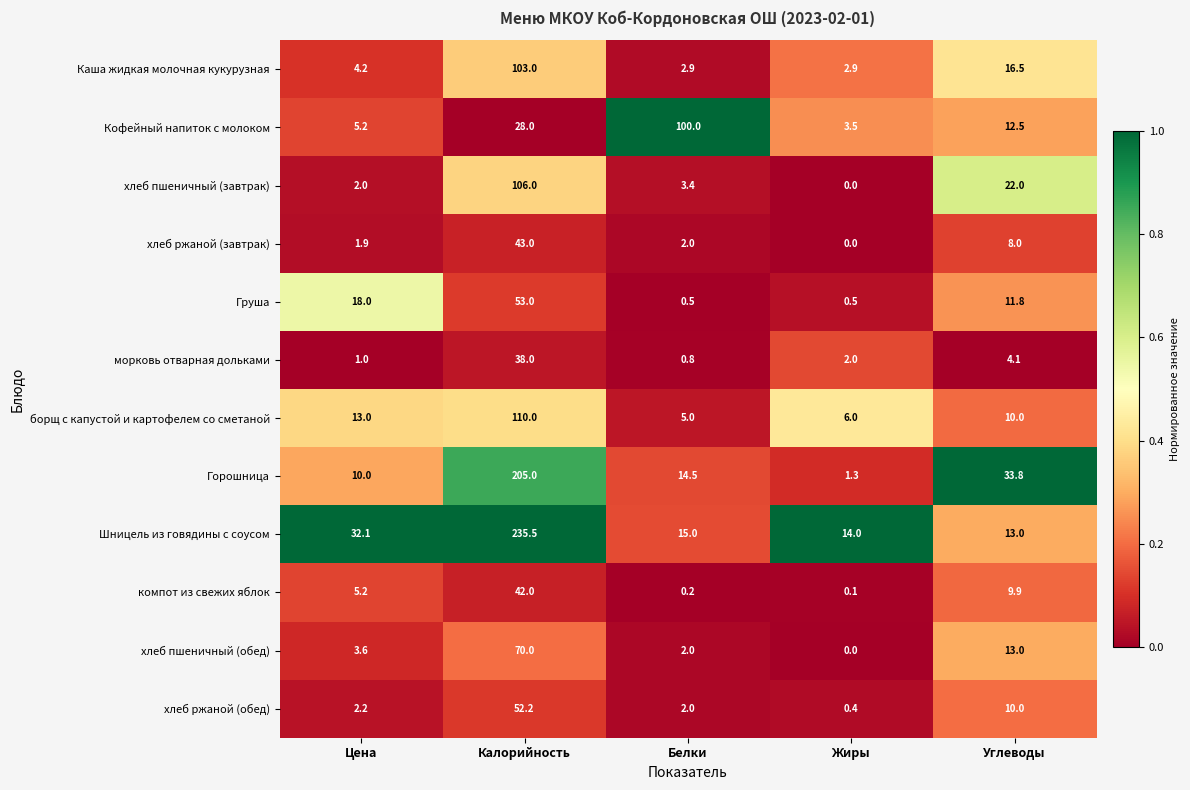

True or false: хлеб пшеничный (обед) has a value of 4.7 at Цена.

False